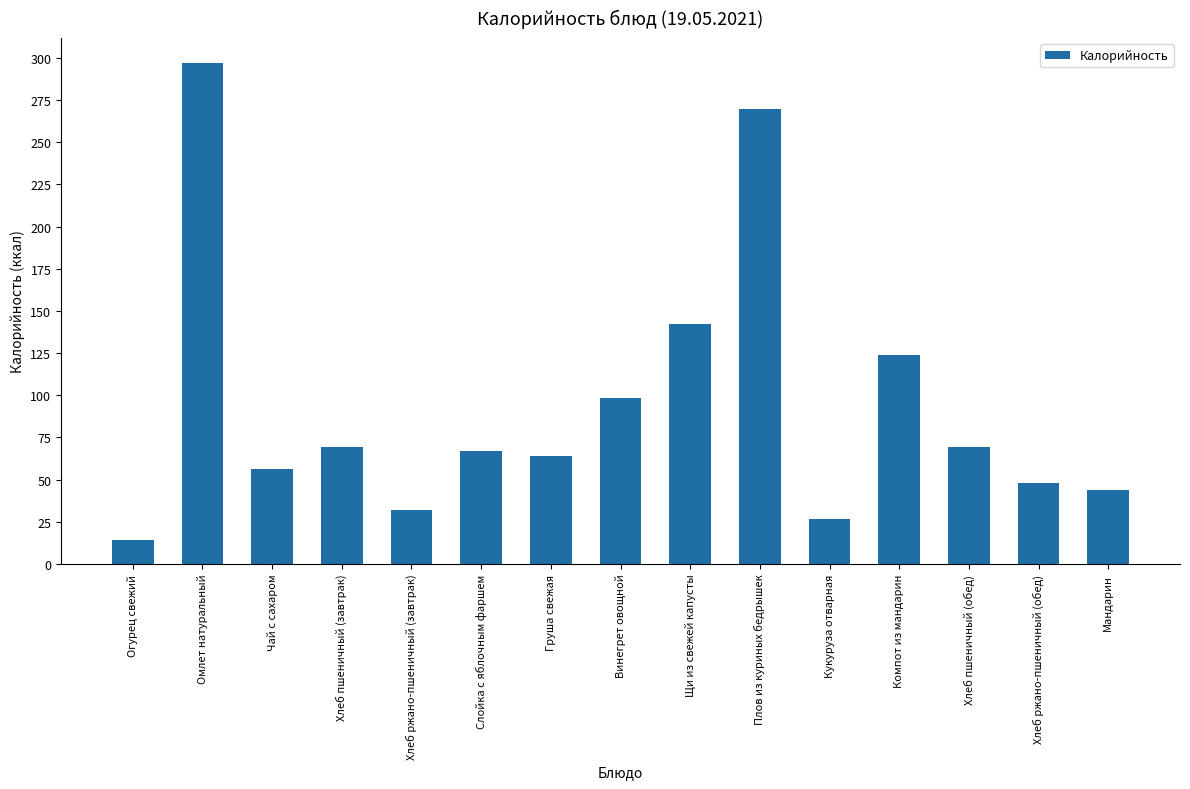

How many bars are there in total?

15